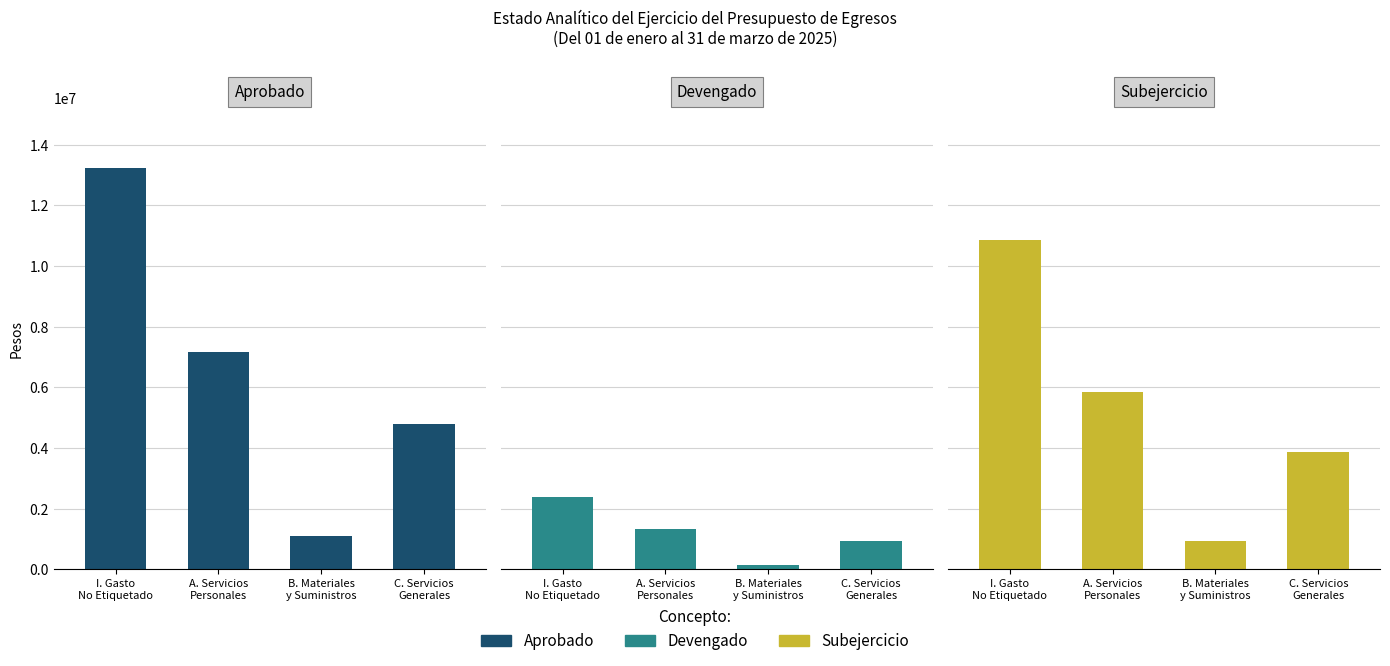

Count the number of data series in this chart.

3